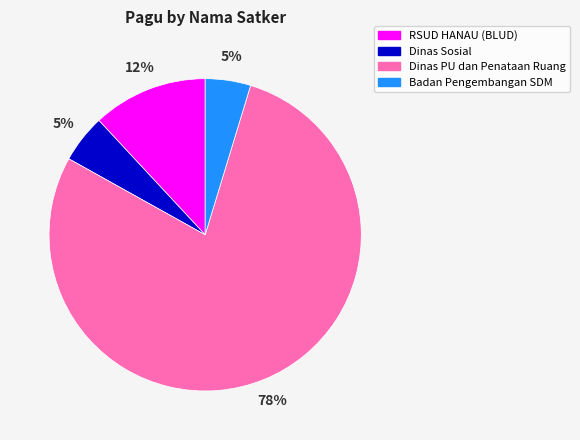

How many slices are in this pie chart?

4